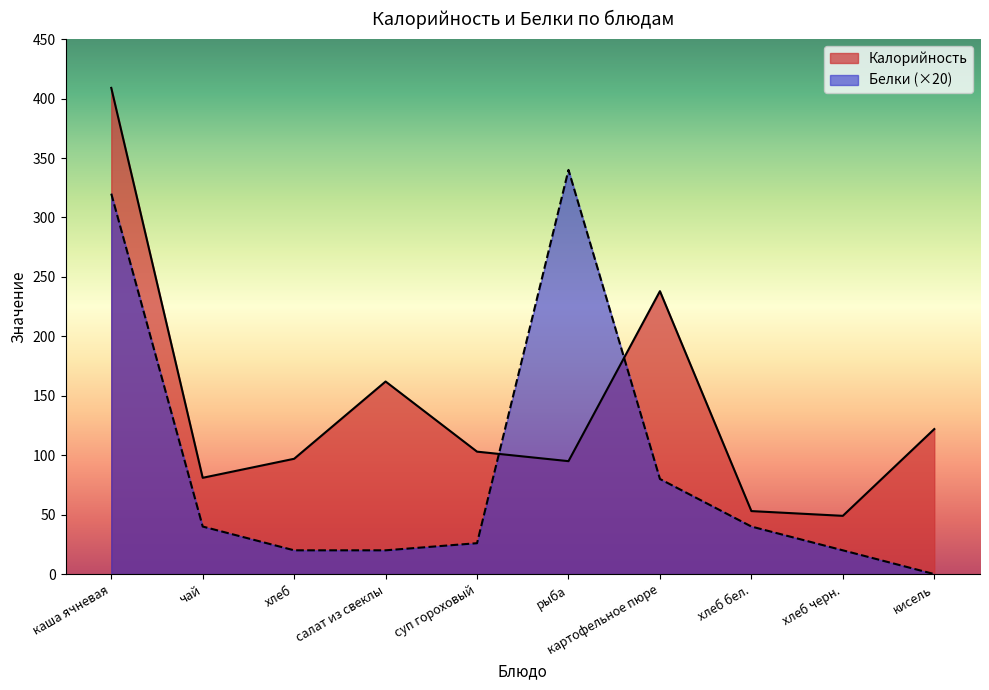

True or false: Белки and Калорийность intersect in this chart.

True